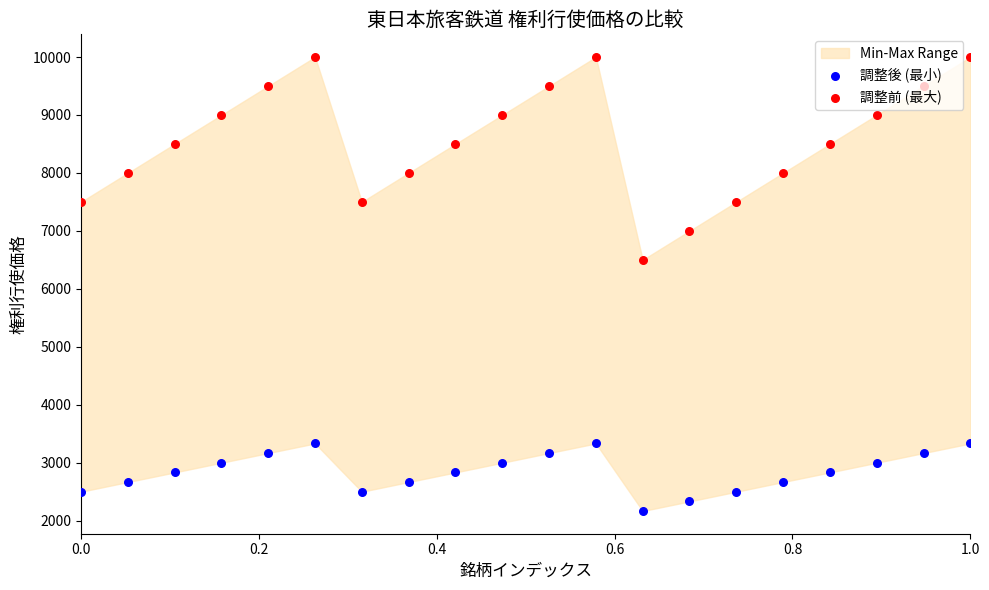

Which series contains the lowest Y value?

調整後 (最小)